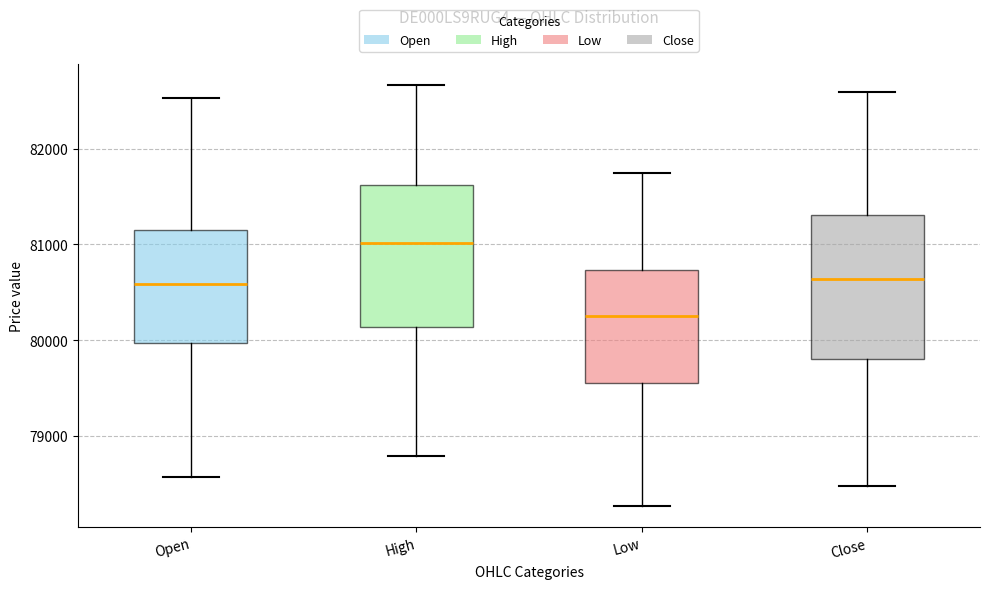

Which box has the lowest median line?

Low